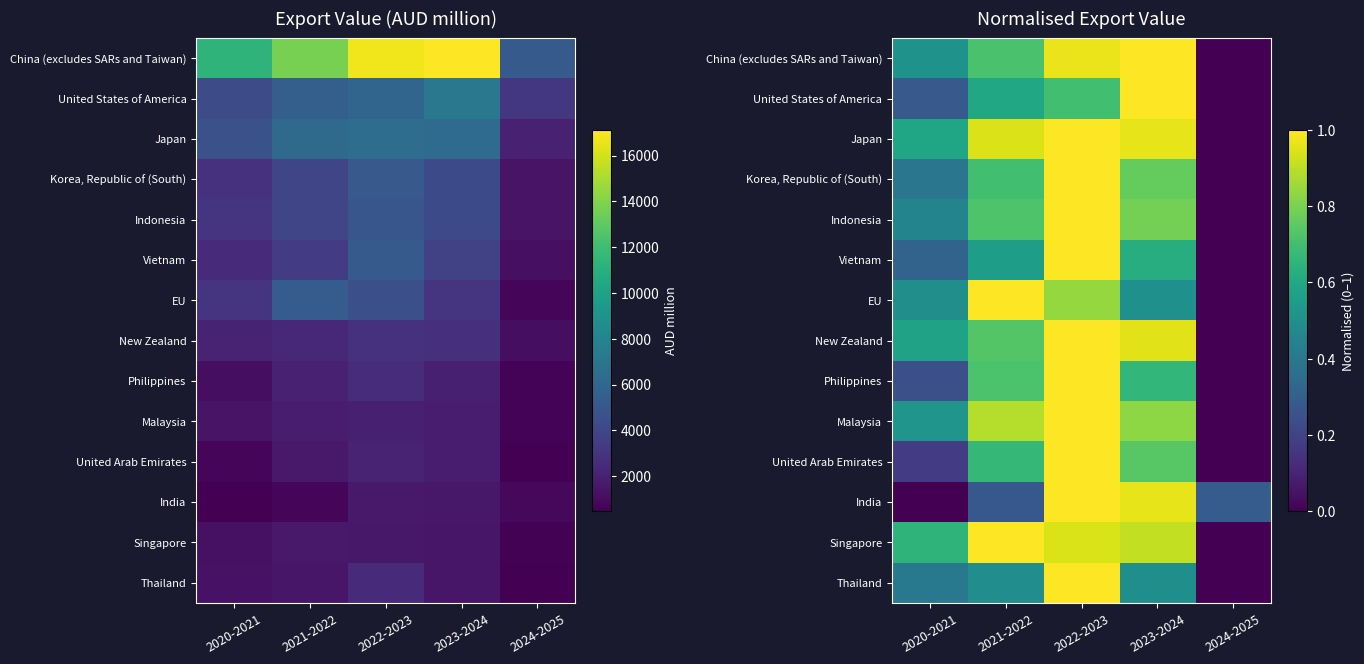

Which has a higher value, 2023-2024 or 2020-2021?

2023-2024